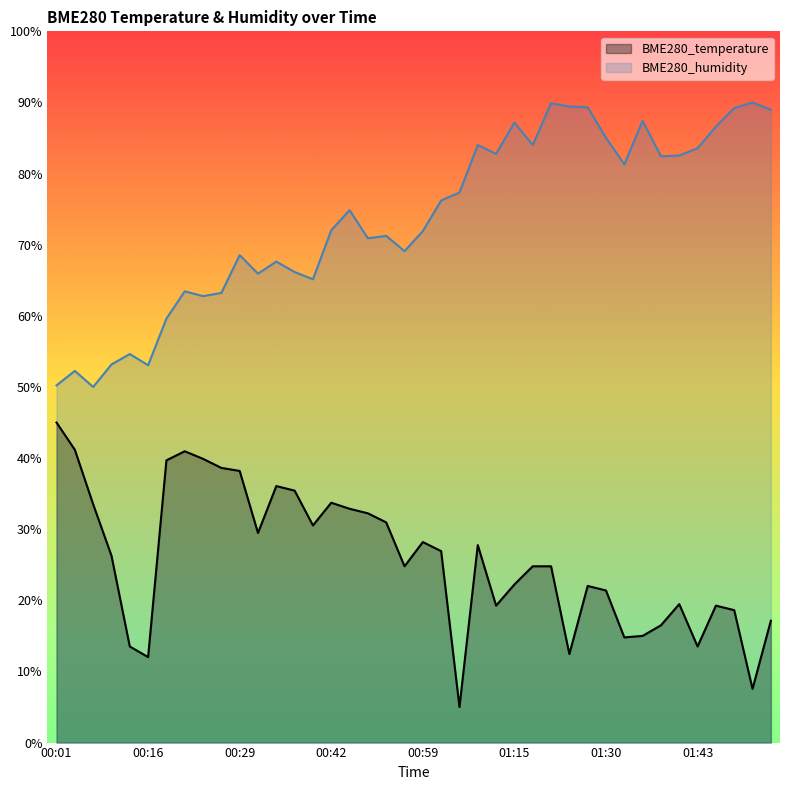

What position from the right is 00:24?

32